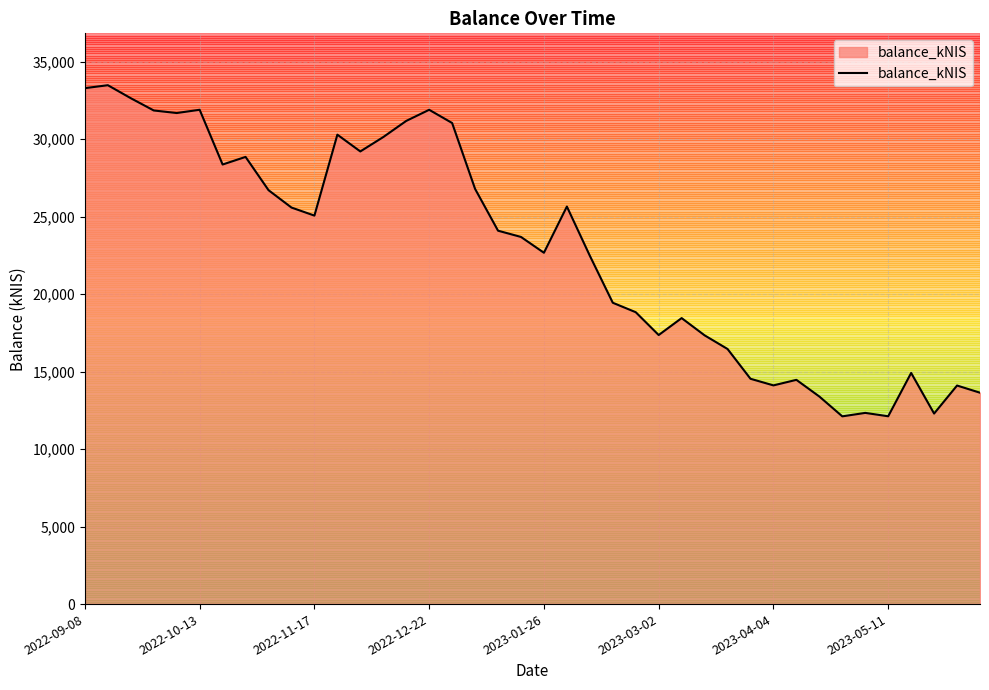

What is the minimum value shown in the chart?

12113.3